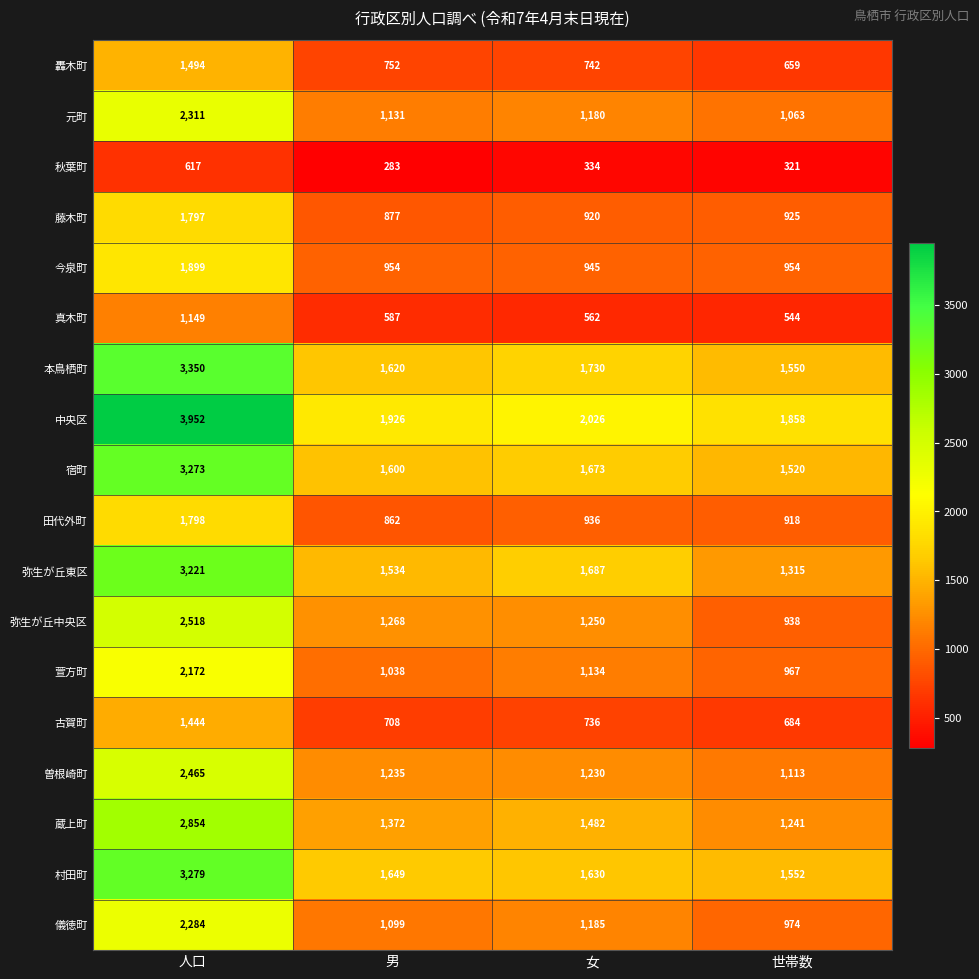

True or false: 元町 has a value of 1063 at 世帯数.

True